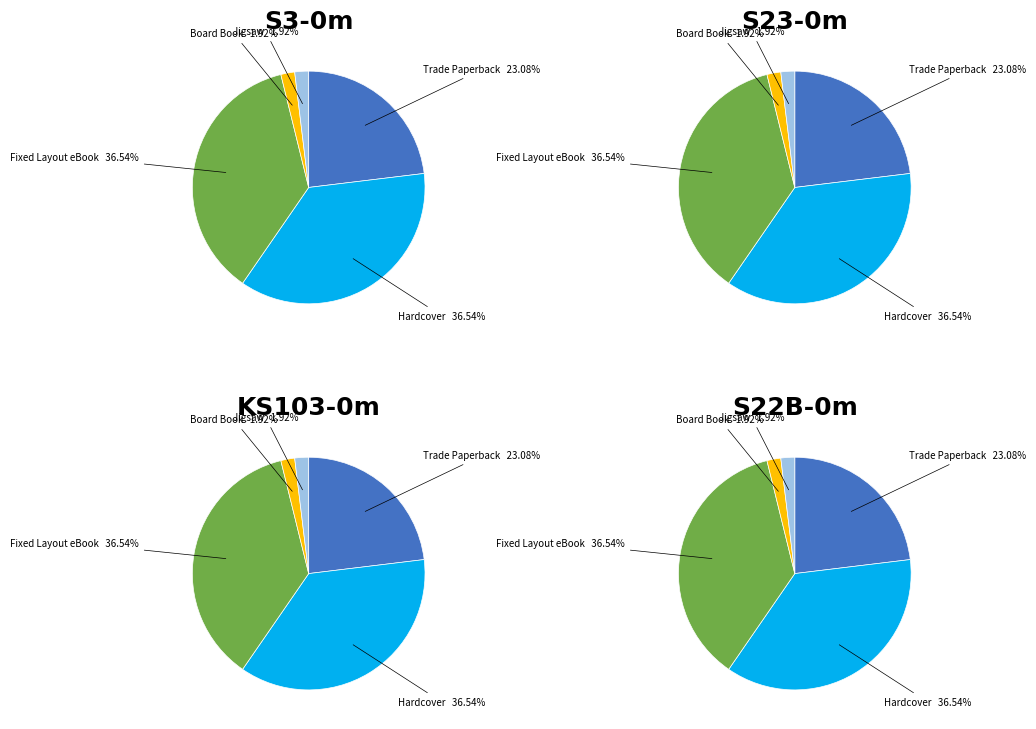

The Board Book slice represents 2% of the pie. True or false?

True